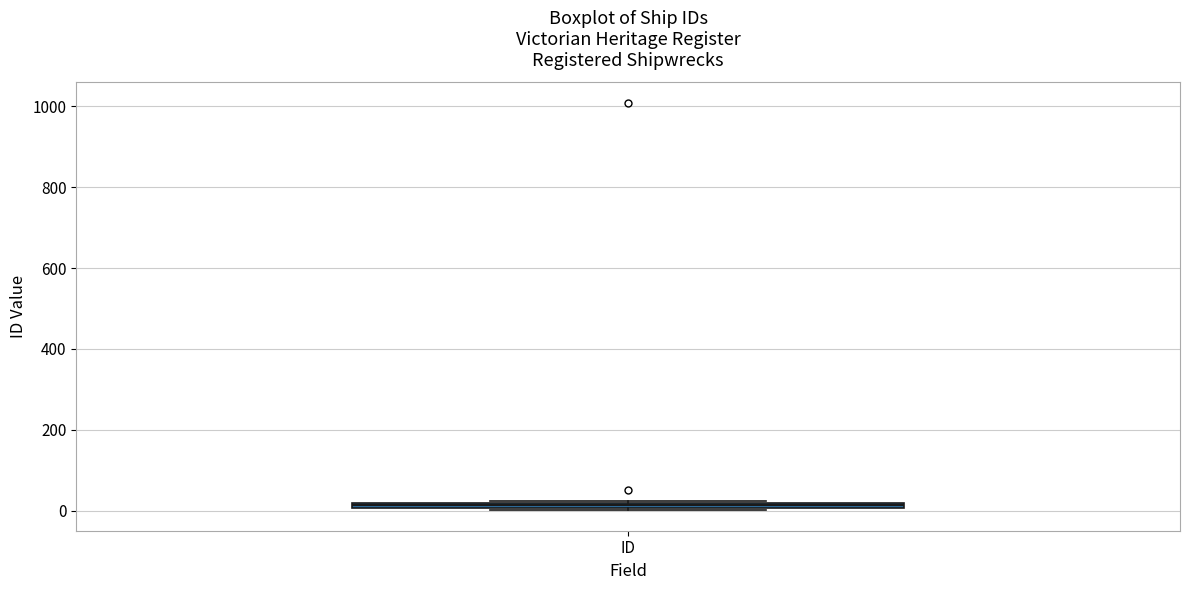

Where is the upper edge of the box for ID on the y-axis? The values are not printed on the chart, so give them approximately, as read against the axis.

20